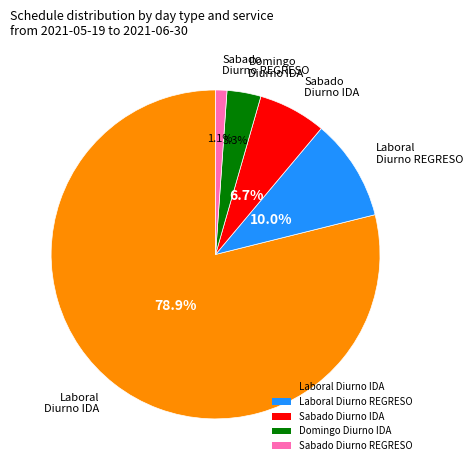

Is there any slice that represents more than half of the pie?

Yes